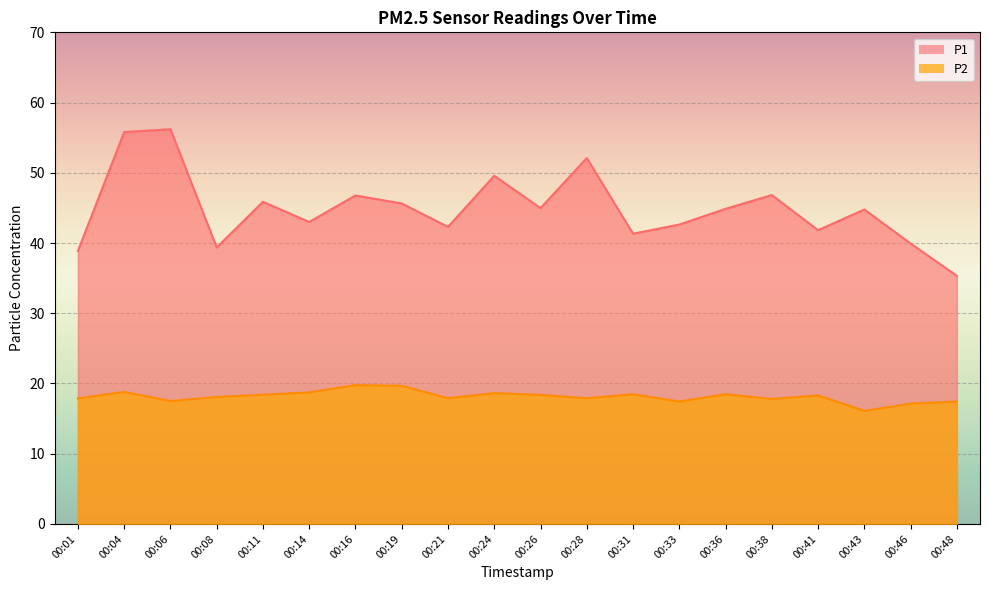

True or false: P1 and P2 cross at least once.

False